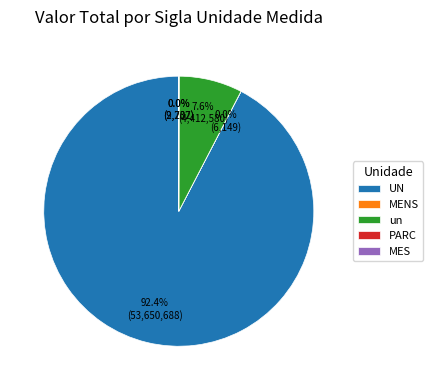

Which slice represents more than half of the pie?

UN